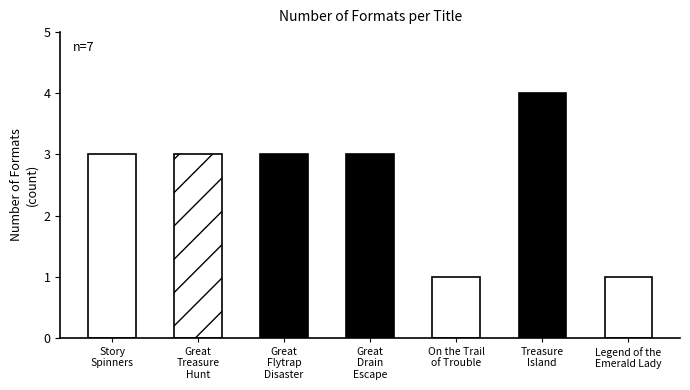

What is the label of the 3rd bar from the right?

On the Trail of Trouble